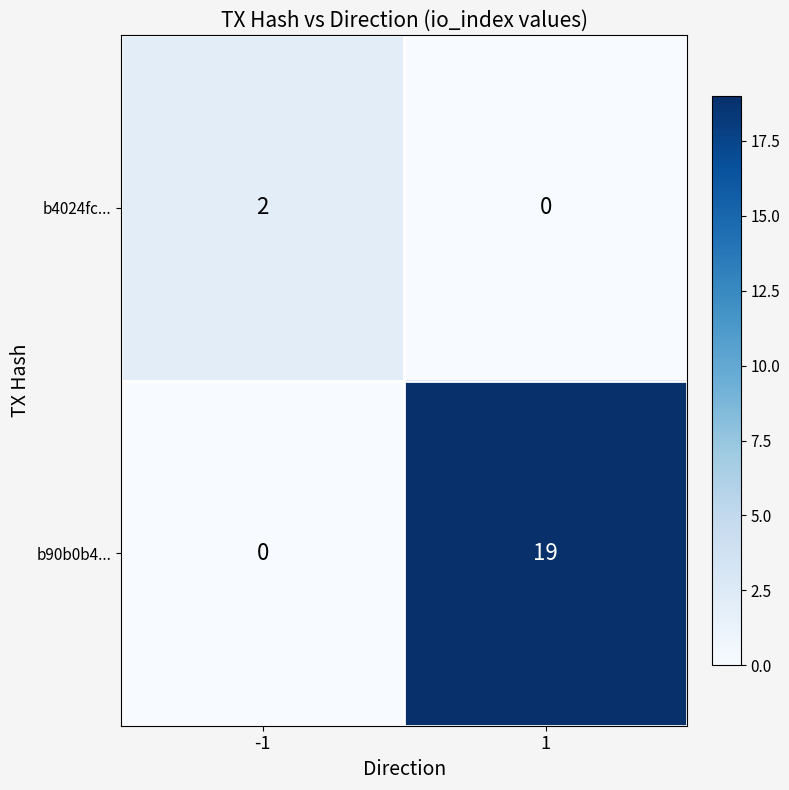

The value of b90b0b4... at 1 is 19. True or false?

True